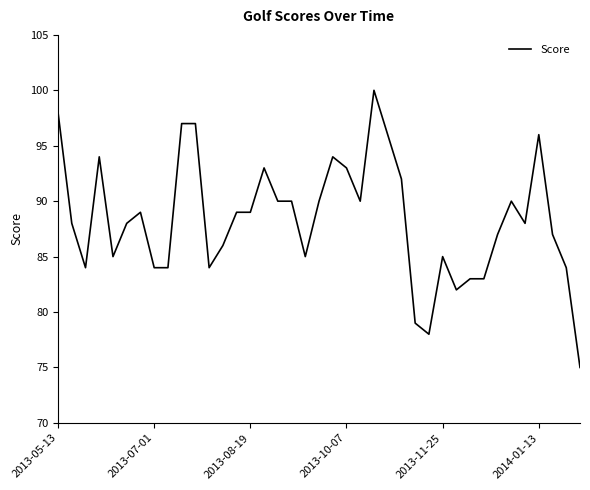

What is the difference between the maximum and minimum values?

25